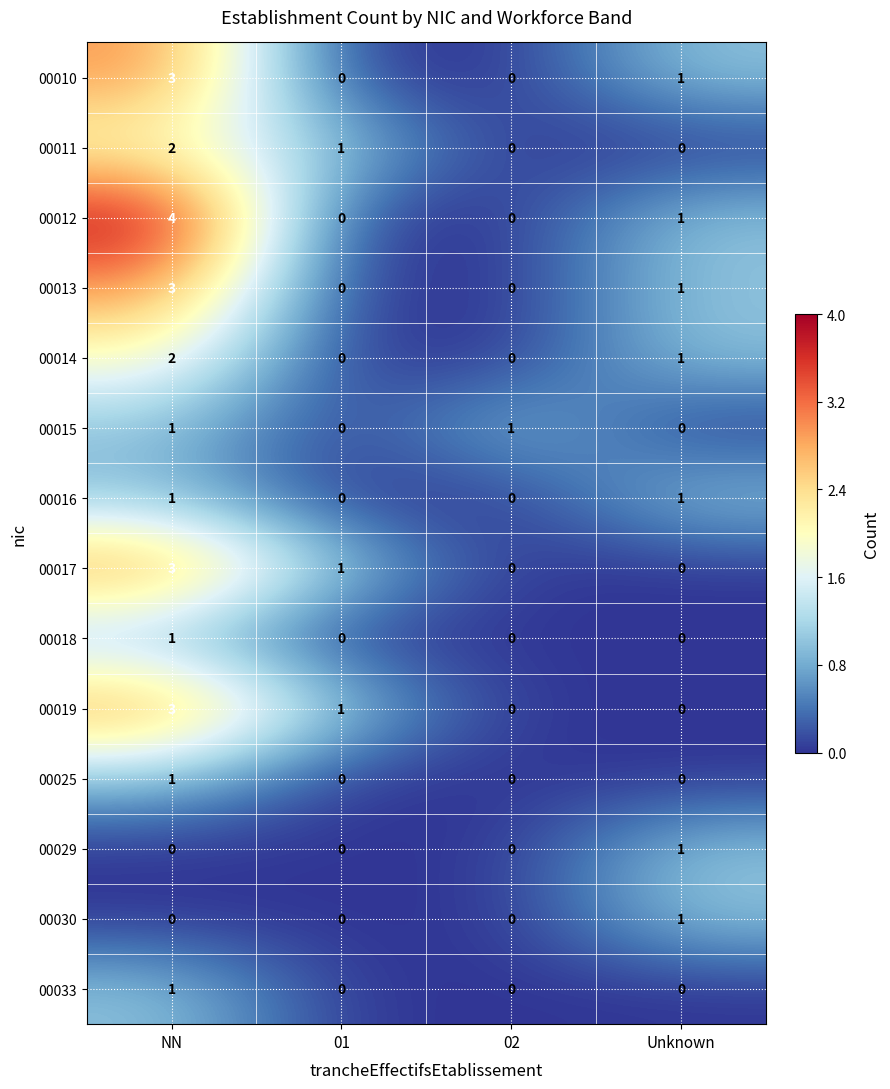

Which series has the largest total across all categories?

00012